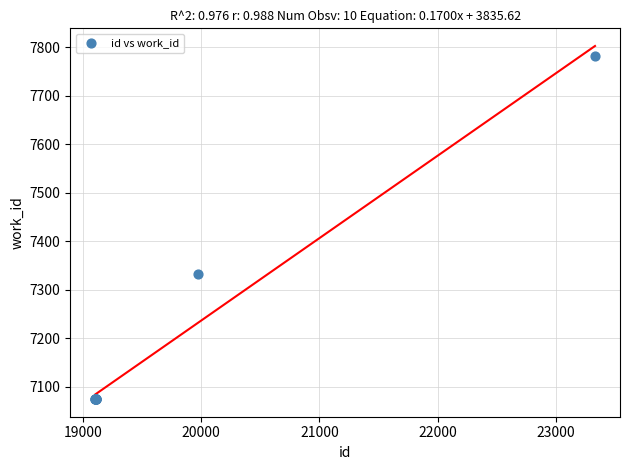

What Y value in the scatter plot is closest to 7428?

7332